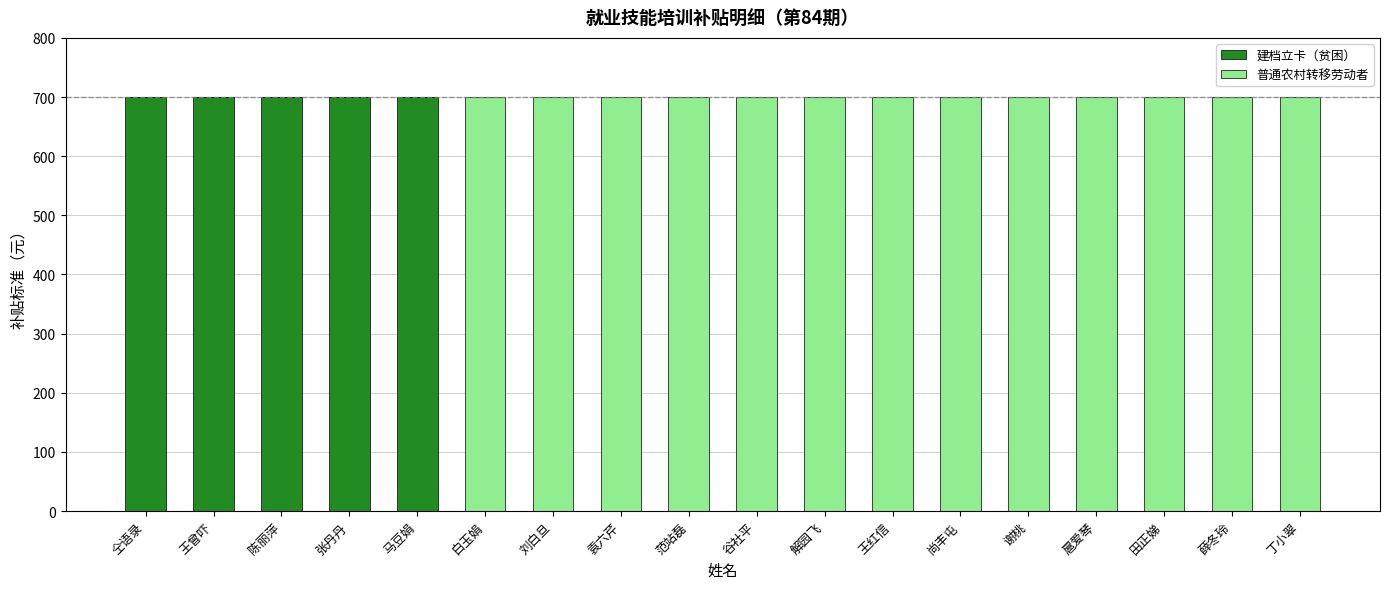

What are all the series names shown in the legend?

建档立卡（贫困）, 普通农村转移劳动者